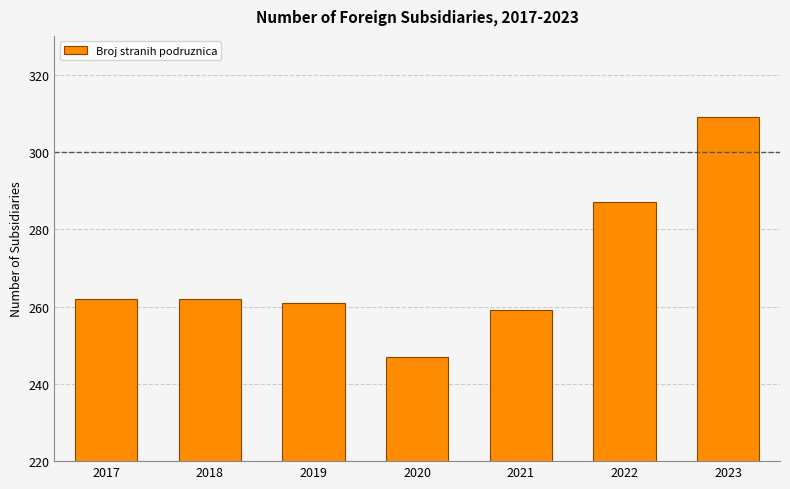

Reading right to left, extract all data points from this chart.

2023=309	2022=287	2021=259	2020=247	2019=261	2018=262	2017=262